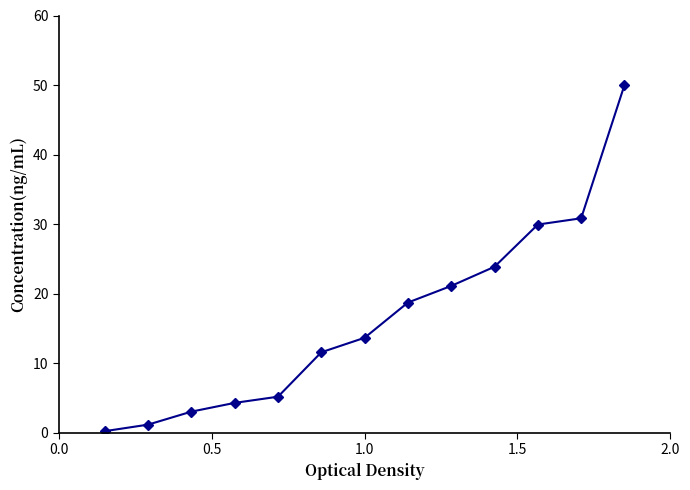

What is the value of the 5th point from the left?

5.2